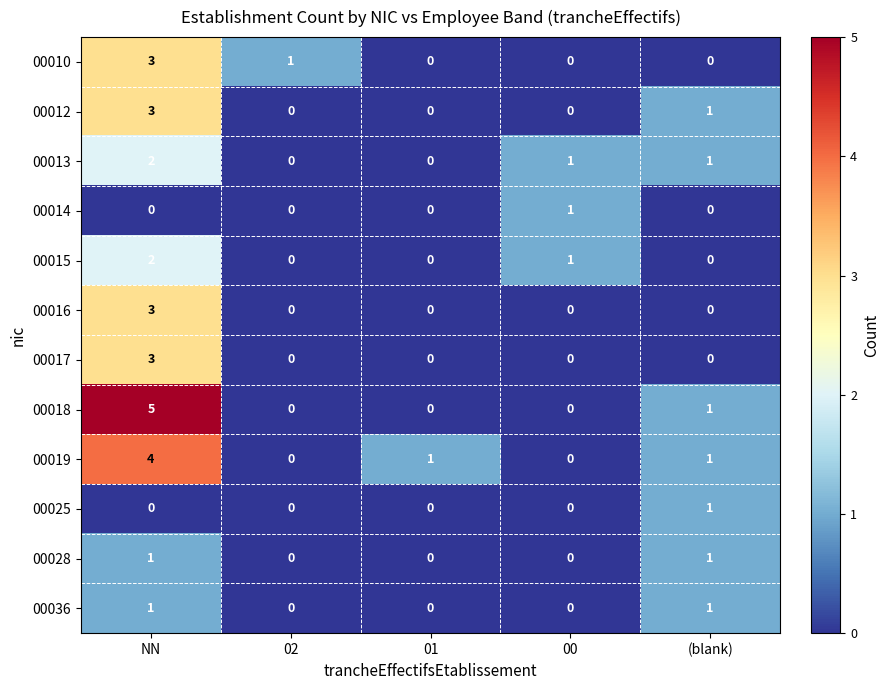

At how many categories does at least one series exceed 2?

1